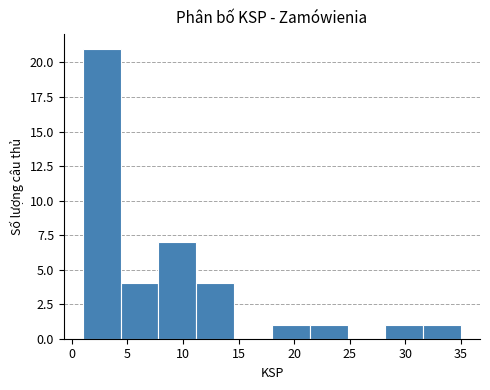

Reading left to right, list every bar in this chart as the range it spans on the x-axis followed by its height. Neither the bar edges nor the heights are printed on the chart, so give them approximately, as read against the axes.

1.0 to 4.4: 21
4.4 to 7.8: 4
7.8 to 11.2: 7
11.2 to 14.6: 4
14.6 to 18.0: 0
18.0 to 21.4: 1
21.4 to 24.8: 1
24.8 to 28.2: 0
28.2 to 31.6: 1
31.6 to 35.0: 1